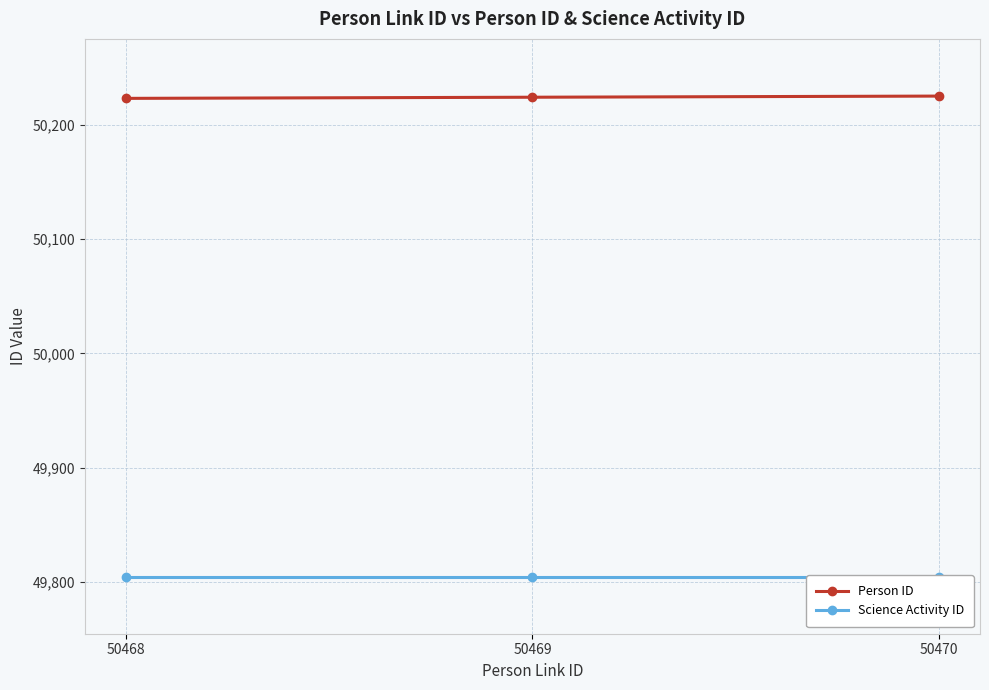

At which category is the sum across all series the highest?

50470